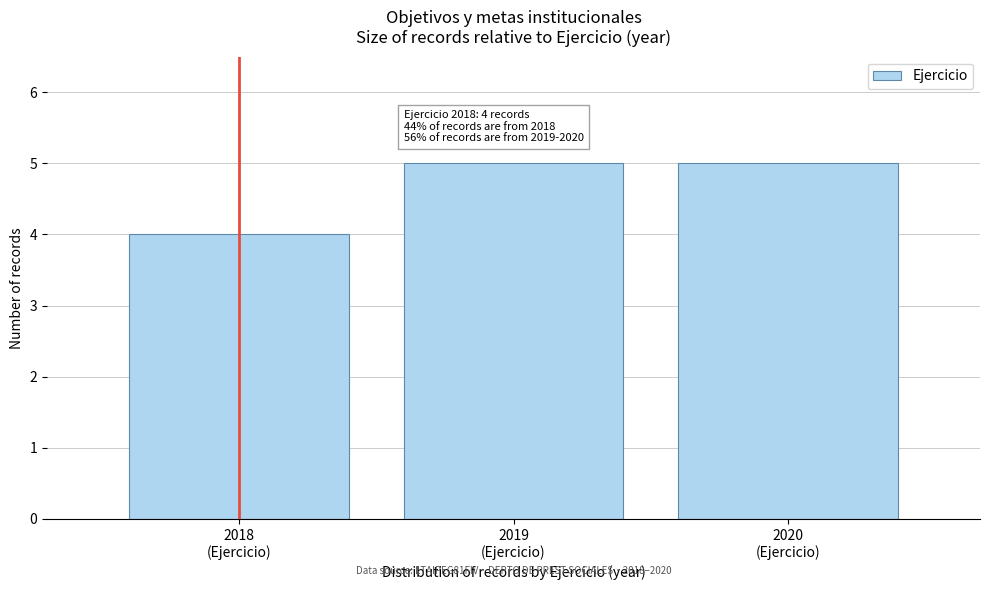

Reading right to left, transcribe all the data shown in this chart.

5	5	4